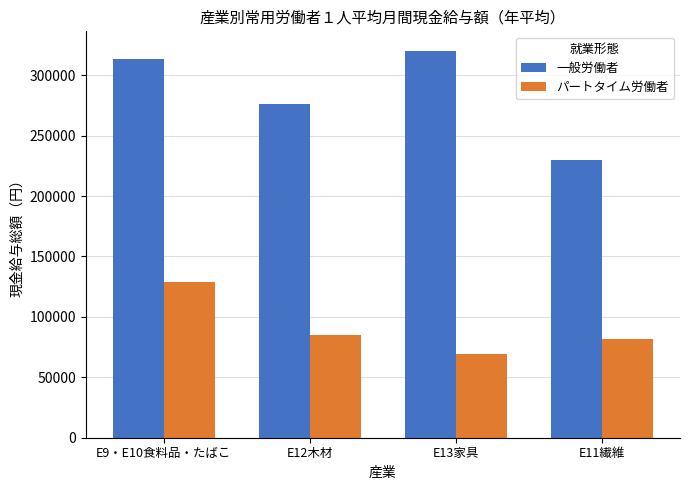

What is the total value across all series at E13家具?

389617